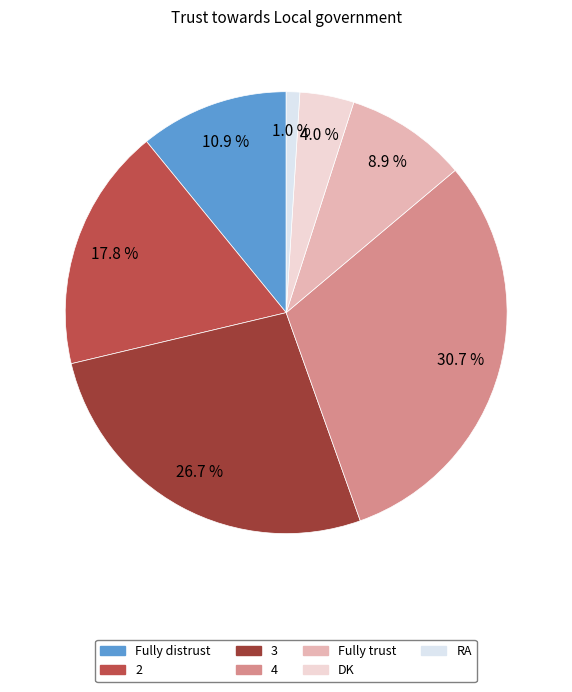

What percentage is the DK slice, to the nearest percent?

4%